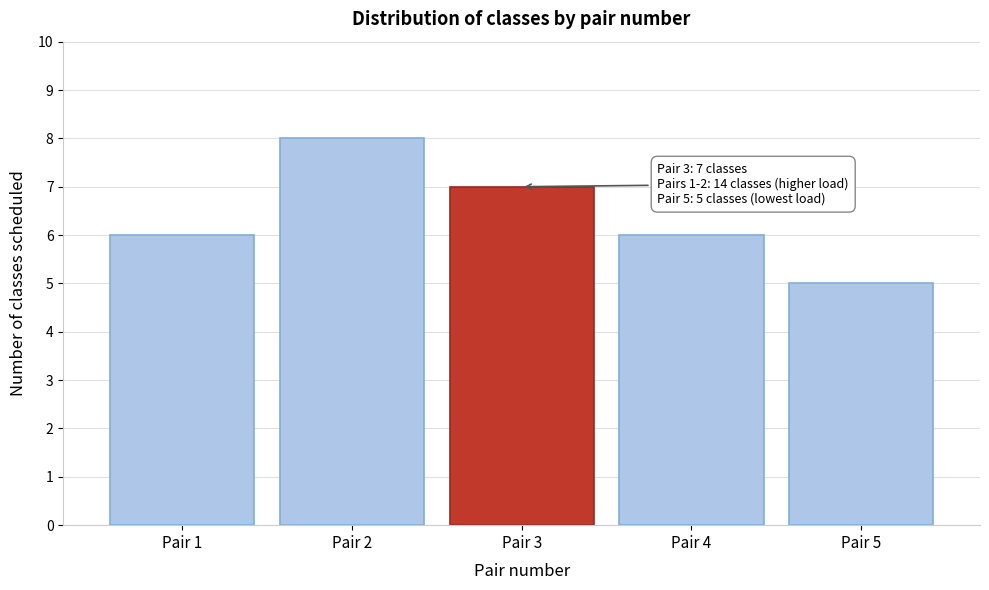

Reading left to right, extract all data points from this chart.

6	8	7	6	5